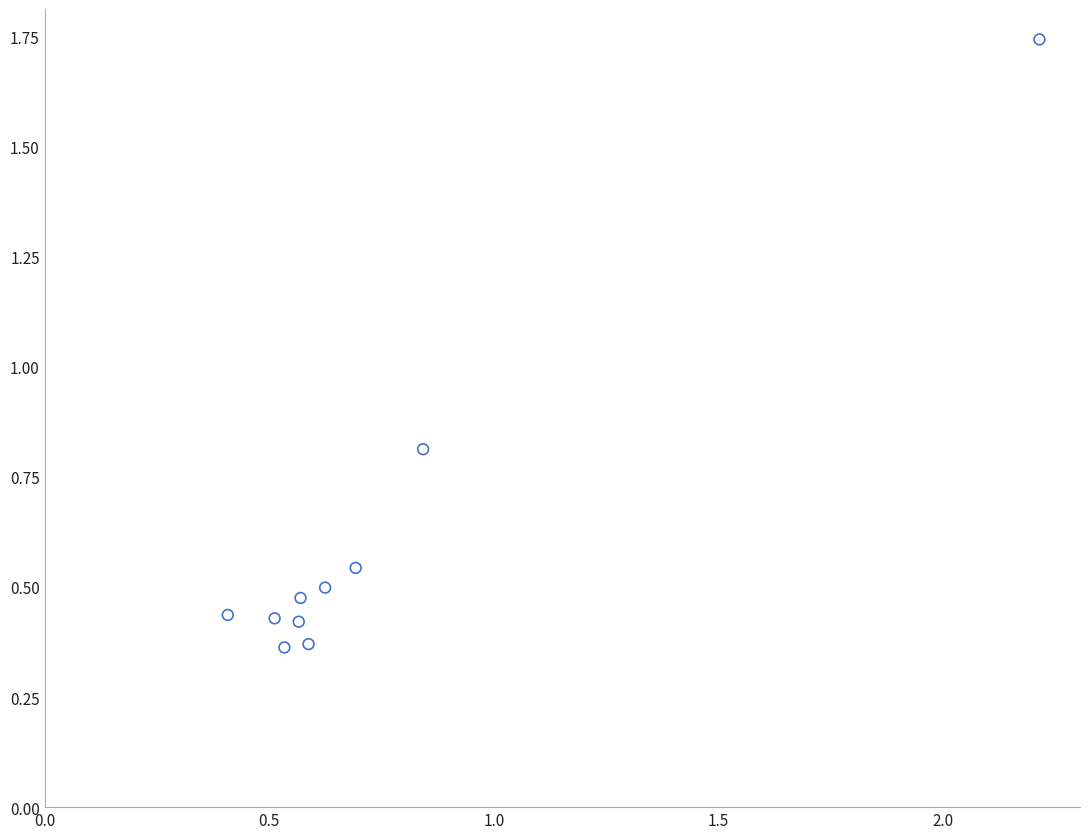

What Y value in the scatter plot is closest to 1?

0.8